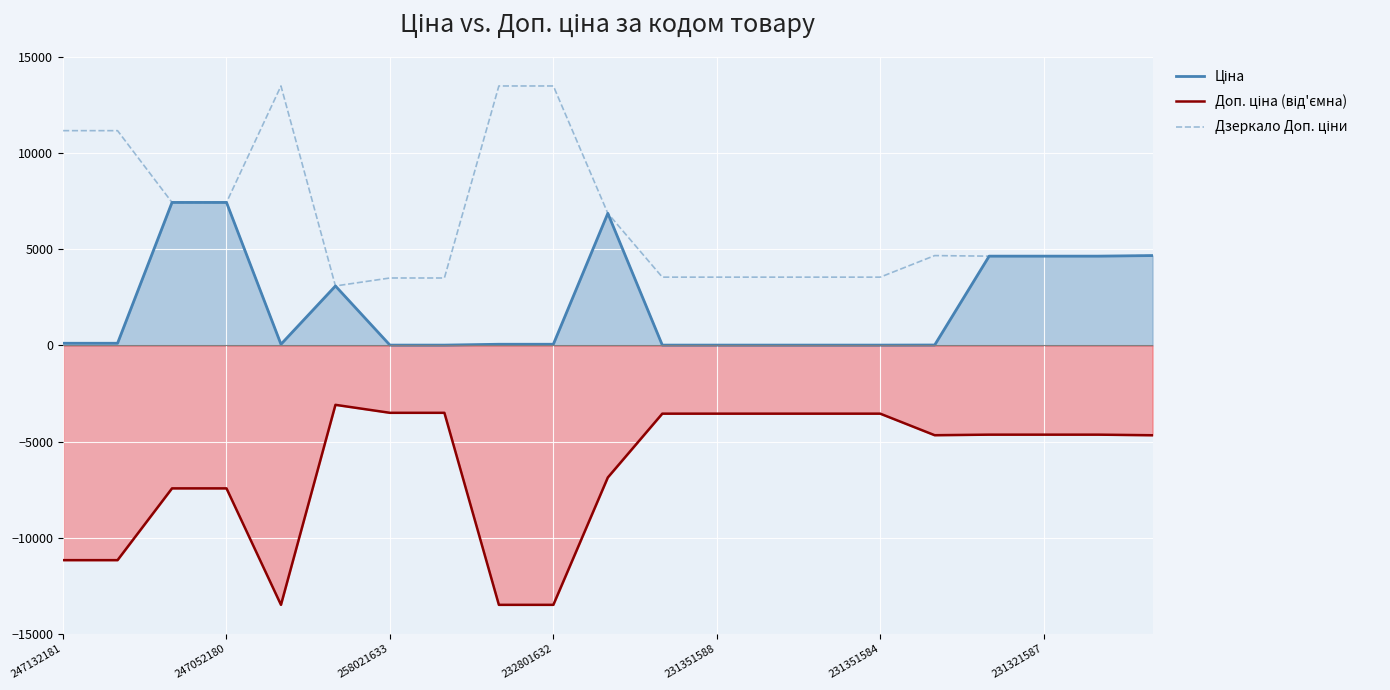

What is the smallest value displayed?

-13493.2